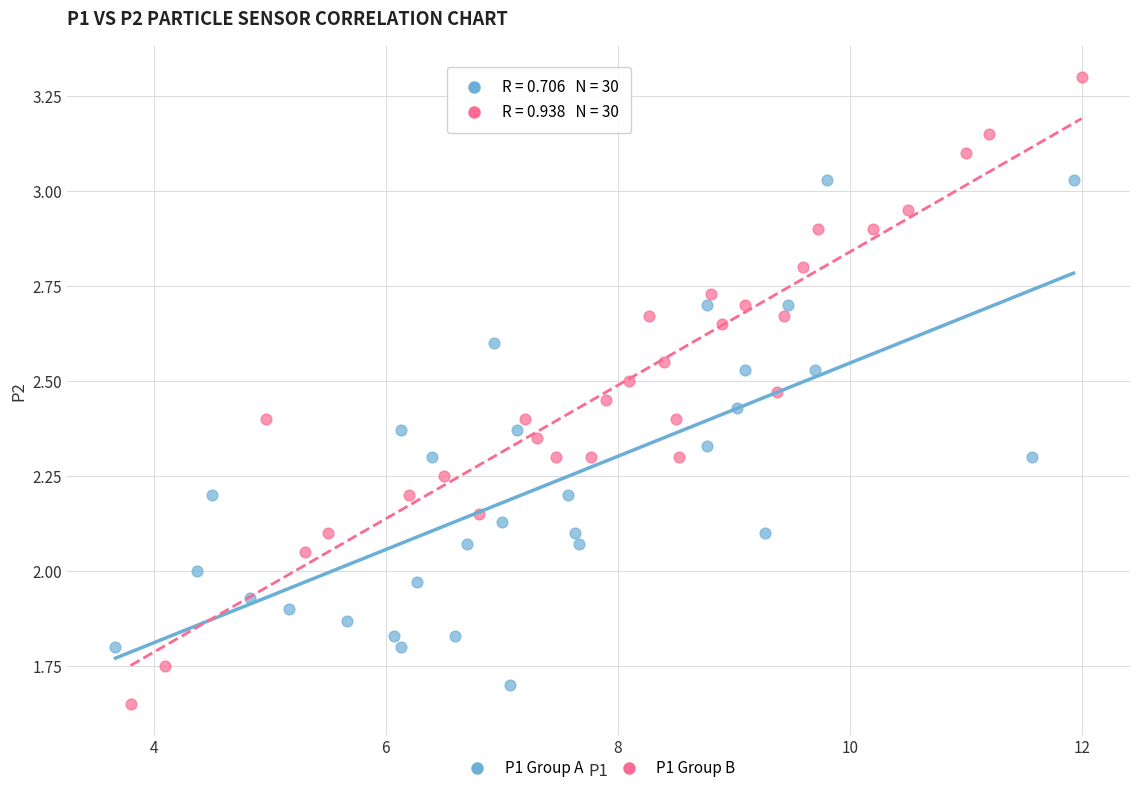

Which series has the largest Y range (max minus min)?

P1 Group B